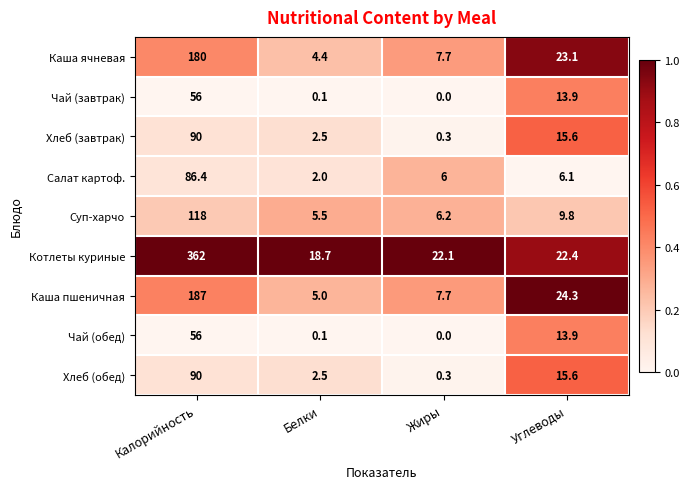

Which series has the largest total across all categories?

Котлеты куриные